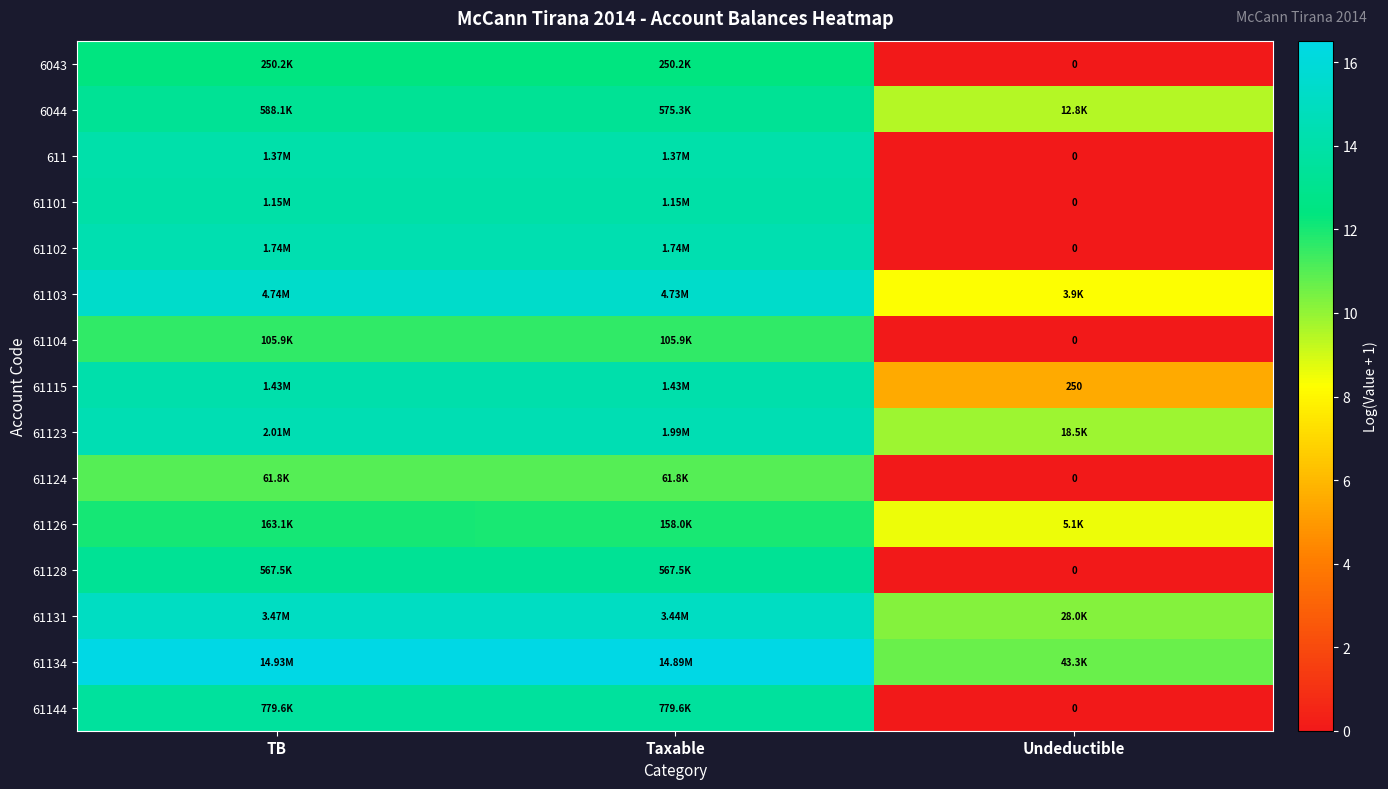

What is the total value across all series at Taxable?

205.1